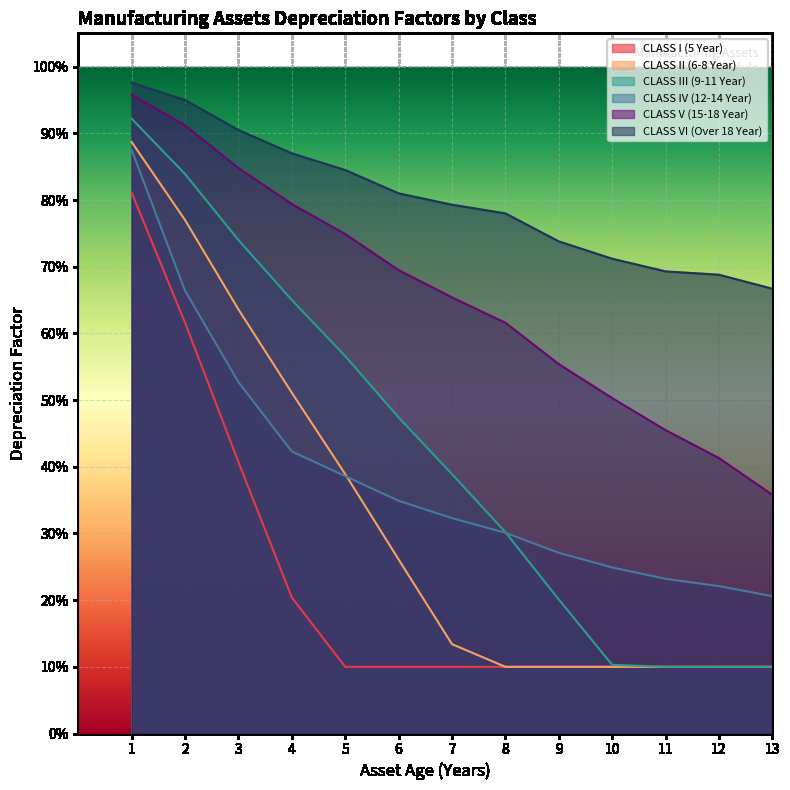

What is the total value across all series at 5?

3.0